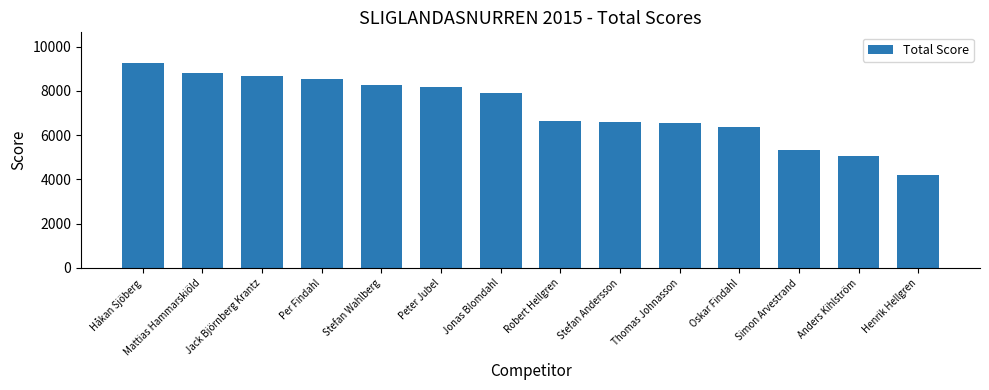

Between Stefan Andersson and Håkan Sjöberg, which is larger?

Håkan Sjöberg